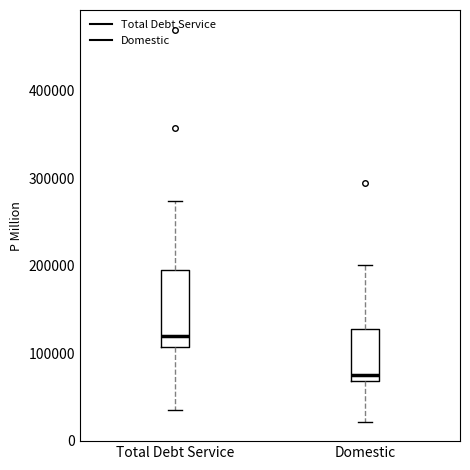

Reading left to right, transcribe this box plot: for each box, give where its median line is, the range the box spans, and where its two whiskers end, as read against the y-axis. The values are not printed on the chart, so give them approximately, as read against the axis.

Total Debt Service: median 120000, box 110000 to 200000, whiskers 30000 to 270000
Domestic: median 80000, box 70000 to 130000, whiskers 20000 to 200000